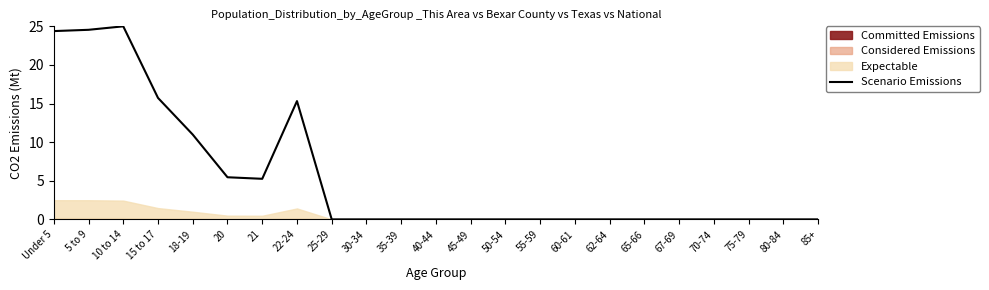

Where is the data nearest to the value 12?

18-19